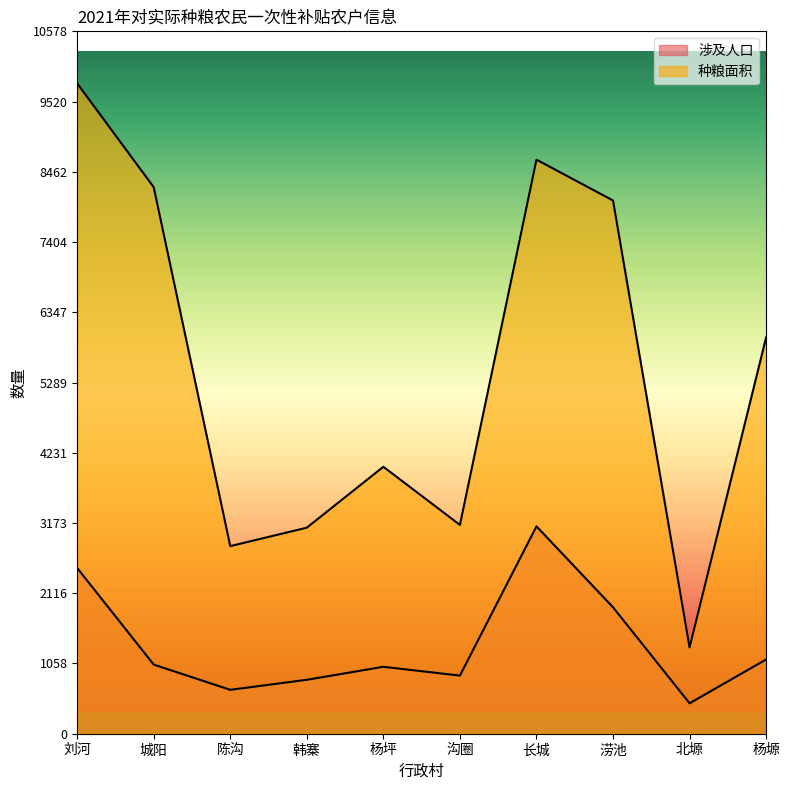

What is the maximum value shown in the chart?

9794.0